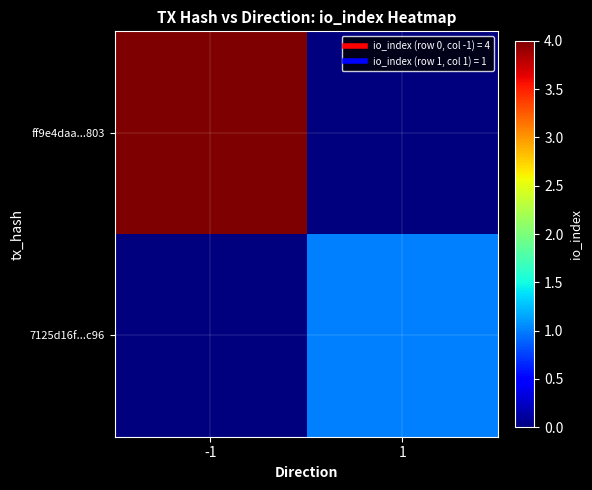

Reading left to right, list all the values displayed in this chart.

ff9e4daa...803: -1=4	1=0
7125d16f...c96: -1=0	1=1